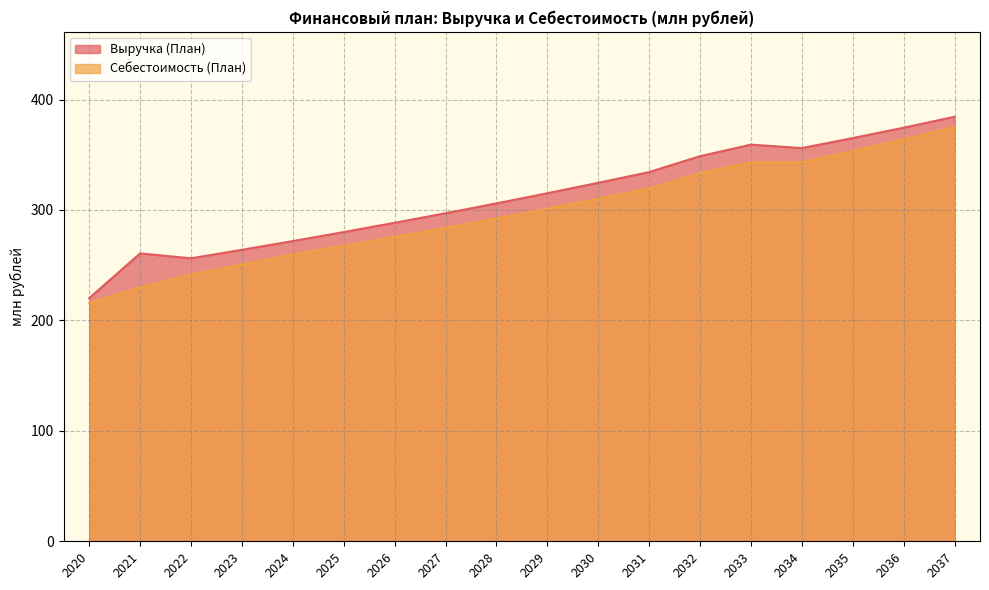

Reading left to right, list all the values displayed in this chart.

Выручка (План): 2020=220.1	2021=260.7	2022=256.2	2023=263.9	2024=271.8	2025=280.0	2026=288.4	2027=297.0	2028=305.9	2029=315.1	2030=324.6	2031=334.3	2032=348.7	2033=359.1	2034=356.0	2035=365.1	2036=374.5	2037=384.4
Себестоимость (План): 2020=215.6	2021=229.9	2022=241.4	2023=250.6	2024=259.7	2025=267.5	2026=275.6	2027=283.8	2028=292.3	2029=301.1	2030=310.1	2031=319.4	2032=333.2	2033=343.2	2034=343.2	2035=353.5	2036=364.1	2037=375.0